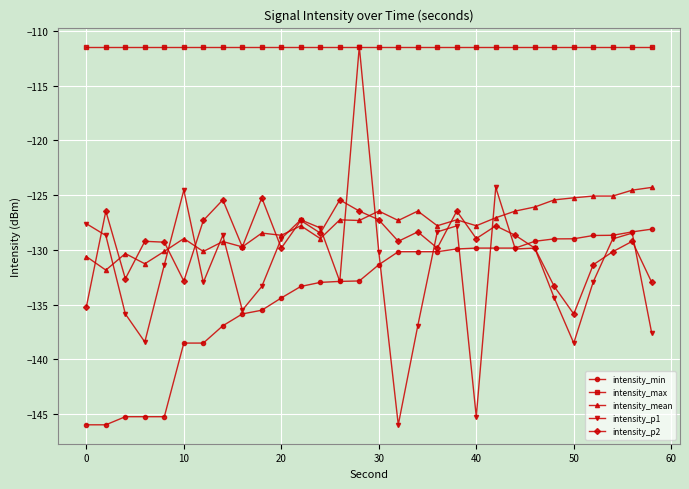

What is the smallest value displayed?

-146.0